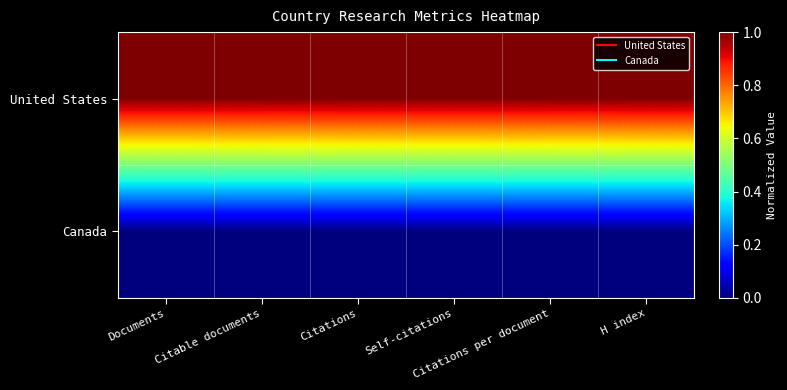

What is the spread (max minus min) of values at H index?

1